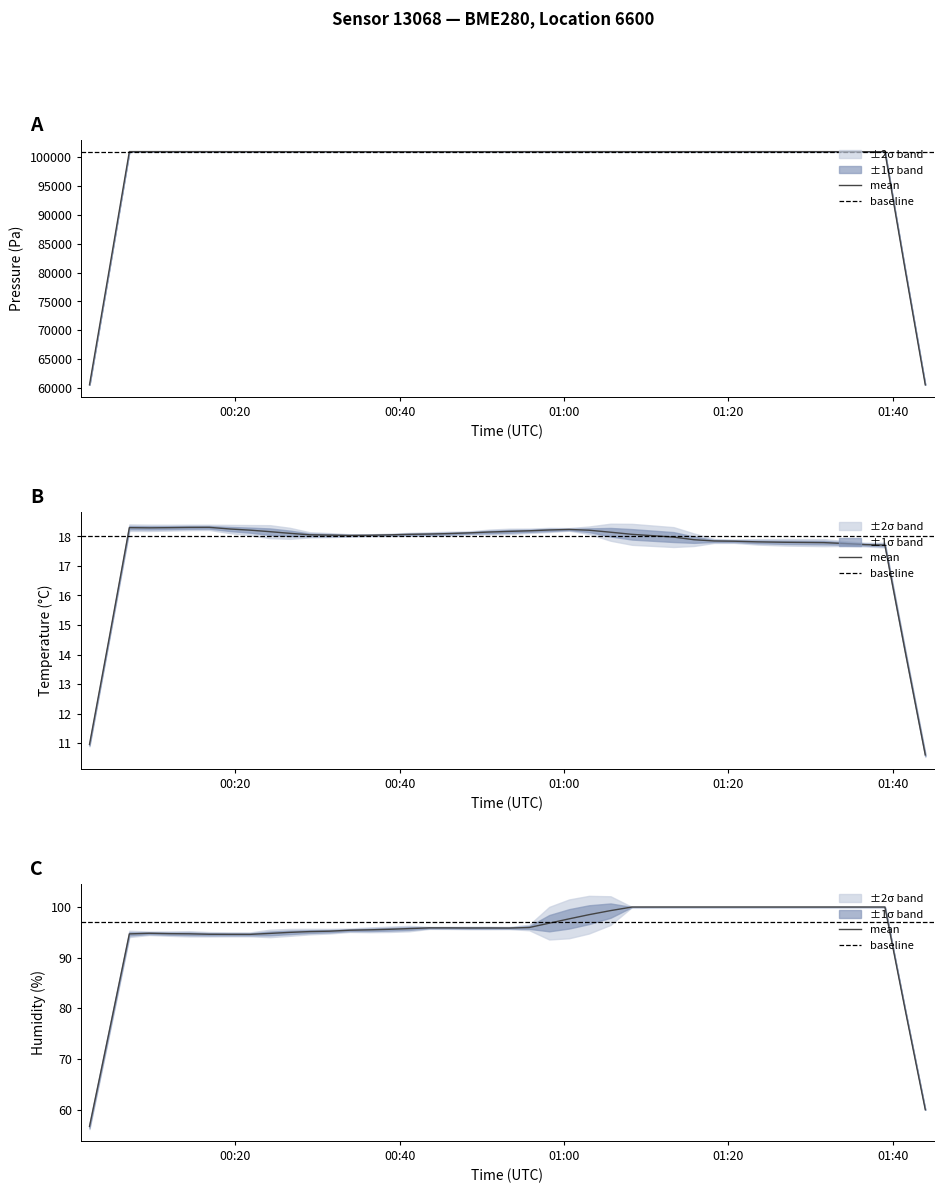

Is the value of humidity at 10 greater than the value of pressure at 36?

No